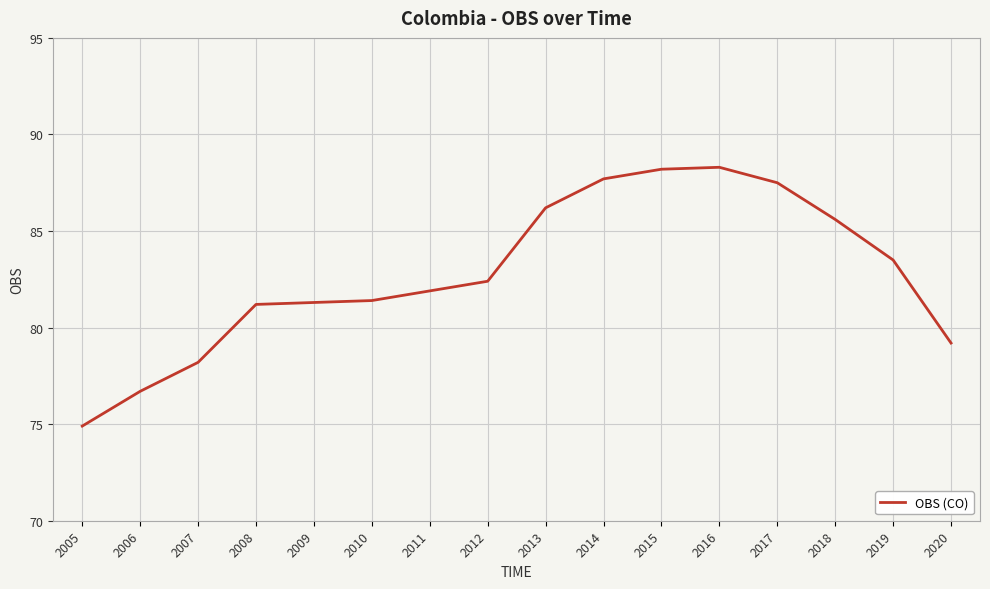

At which label does the data first exceed 82?

2012